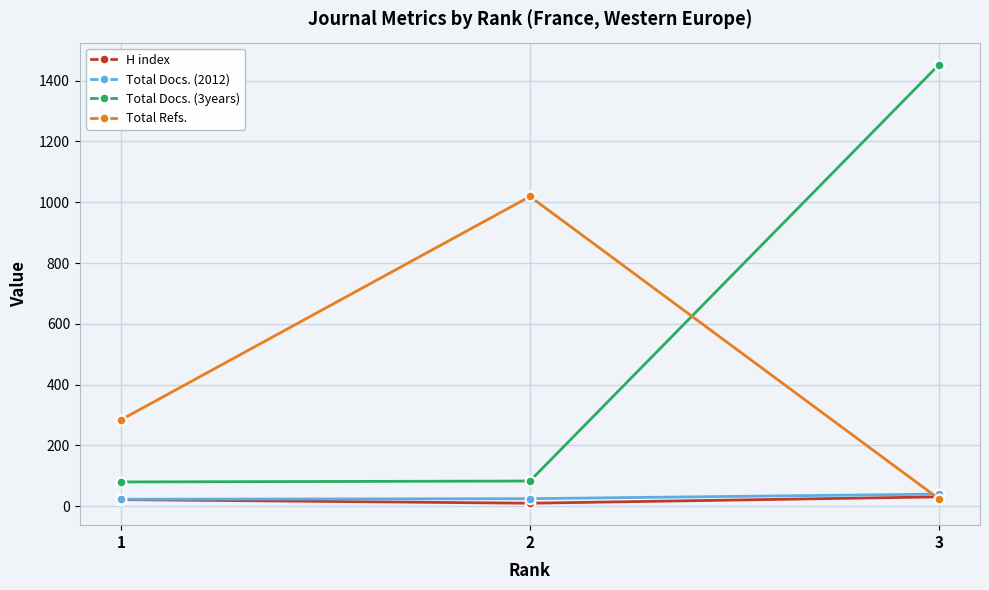

Which series has the largest range (max minus min)?

Total Docs. (3years)